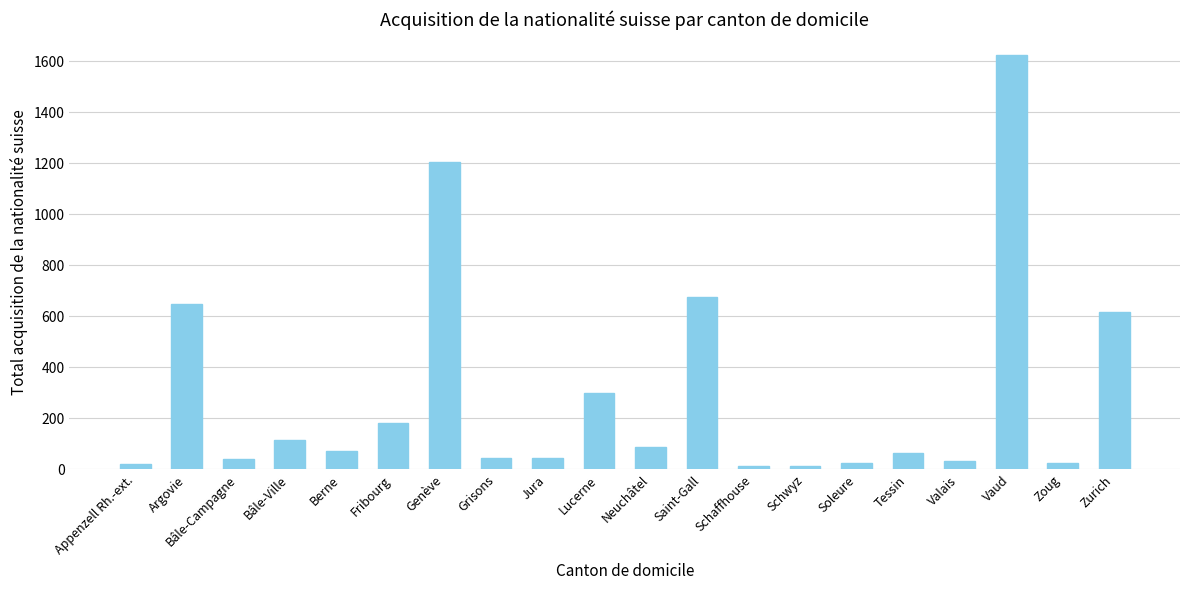

What is the maximum value shown in the chart?

1626